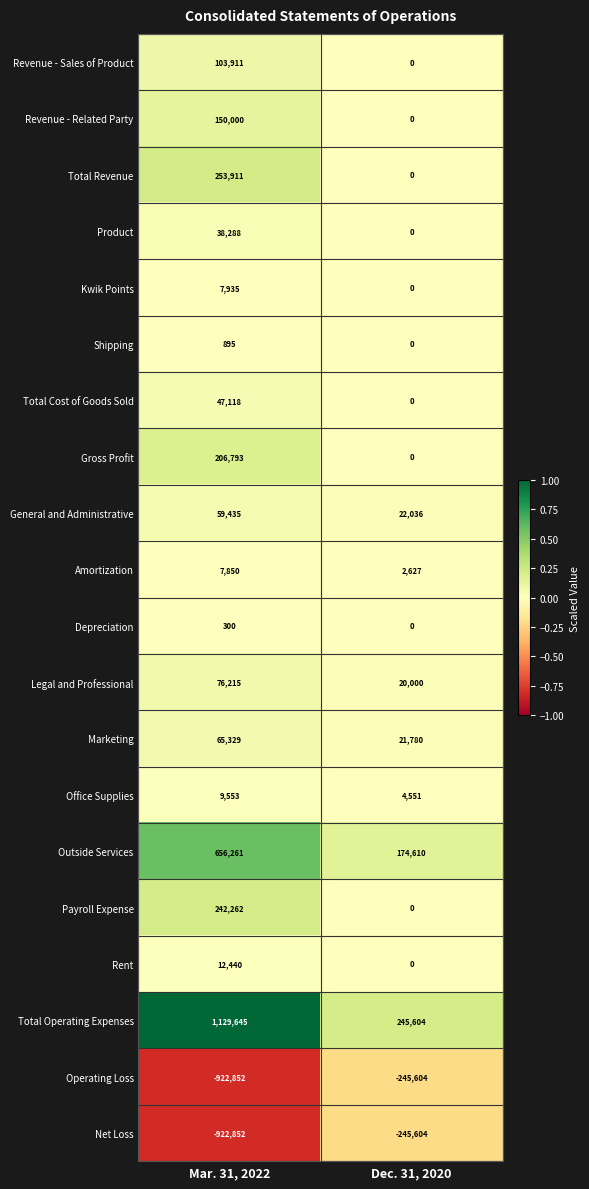

What is the average value of the General and Administrative series?

40736